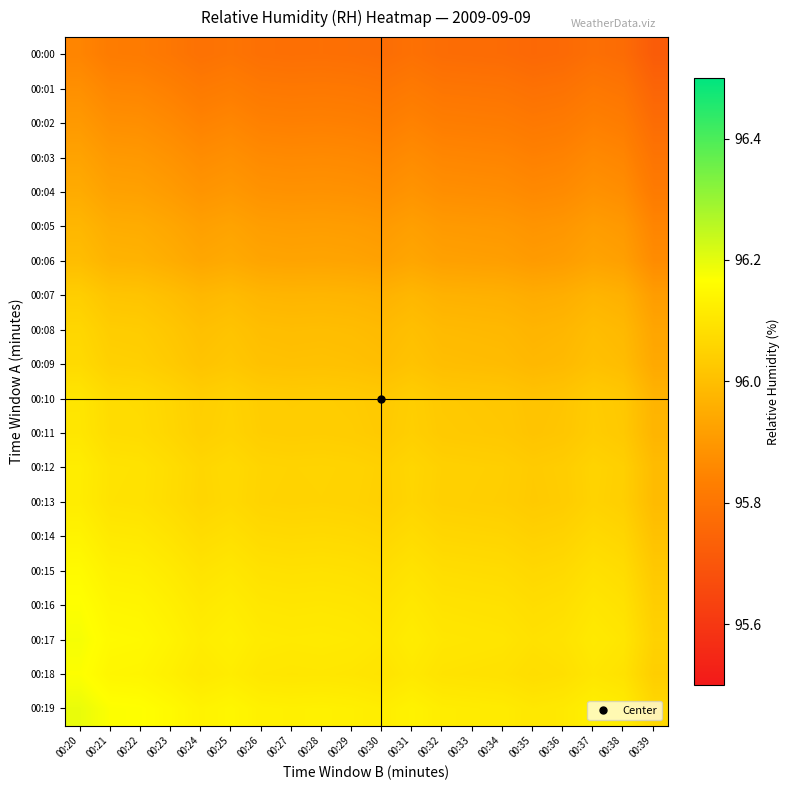

Reading left to right, extract all data points from this chart.

00:00: 00:20=95.8	00:21=95.8	00:22=95.8	00:23=95.8	00:24=95.8	00:25=95.8	00:26=95.8	00:27=95.8	00:28=95.8	00:29=95.8	00:30=95.8	00:31=95.8	00:32=95.8	00:33=95.8	00:34=95.8	00:35=95.8	00:36=95.8	00:37=95.8	00:38=95.8	00:39=95.7
00:01: 00:20=95.9	00:21=95.9	00:22=95.8	00:23=95.8	00:24=95.8	00:25=95.8	00:26=95.8	00:27=95.8	00:28=95.8	00:29=95.8	00:30=95.8	00:31=95.8	00:32=95.8	00:33=95.8	00:34=95.8	00:35=95.8	00:36=95.8	00:37=95.8	00:38=95.8	00:39=95.7
00:02: 00:20=95.9	00:21=95.9	00:22=95.9	00:23=95.9	00:24=95.8	00:25=95.9	00:26=95.8	00:27=95.8	00:28=95.8	00:29=95.8	00:30=95.8	00:31=95.8	00:32=95.8	00:33=95.8	00:34=95.8	00:35=95.8	00:36=95.8	00:37=95.8	00:38=95.8	00:39=95.8
00:03: 00:20=95.9	00:21=95.9	00:22=95.9	00:23=95.9	00:24=95.9	00:25=95.9	00:26=95.9	00:27=95.9	00:28=95.9	00:29=95.9	00:30=95.9	00:31=95.9	00:32=95.9	00:33=95.9	00:34=95.8	00:35=95.8	00:36=95.8	00:37=95.9	00:38=95.9	00:39=95.8
00:04: 00:20=95.9	00:21=95.9	00:22=95.9	00:23=95.9	00:24=95.9	00:25=95.9	00:26=95.9	00:27=95.9	00:28=95.9	00:29=95.9	00:30=95.9	00:31=95.9	00:32=95.9	00:33=95.9	00:34=95.9	00:35=95.9	00:36=95.9	00:37=95.9	00:38=95.9	00:39=95.8
00:05: 00:20=96.0	00:21=96.0	00:22=96.0	00:23=95.9	00:24=95.9	00:25=95.9	00:26=95.9	00:27=95.9	00:28=95.9	00:29=95.9	00:30=95.9	00:31=95.9	00:32=95.9	00:33=95.9	00:34=95.9	00:35=95.9	00:36=95.9	00:37=95.9	00:38=95.9	00:39=95.8
00:06: 00:20=96.0	00:21=96.0	00:22=96.0	00:23=96.0	00:24=95.9	00:25=95.9	00:26=95.9	00:27=95.9	00:28=95.9	00:29=95.9	00:30=95.9	00:31=95.9	00:32=95.9	00:33=95.9	00:34=95.9	00:35=95.9	00:36=95.9	00:37=95.9	00:38=95.9	00:39=95.9
00:07: 00:20=96.0	00:21=96.0	00:22=96.0	00:23=96.0	00:24=96.0	00:25=96.0	00:26=96.0	00:27=96.0	00:28=96.0	00:29=96.0	00:30=96.0	00:31=96.0	00:32=96.0	00:33=96.0	00:34=96.0	00:35=96.0	00:36=96.0	00:37=96.0	00:38=96.0	00:39=95.9
00:08: 00:20=96.1	00:21=96.0	00:22=96.0	00:23=96.0	00:24=96.0	00:25=96.0	00:26=96.0	00:27=96.0	00:28=96.0	00:29=96.0	00:30=96.0	00:31=96.0	00:32=96.0	00:33=96.0	00:34=96.0	00:35=96.0	00:36=96.0	00:37=96.0	00:38=96.0	00:39=95.9
00:09: 00:20=96.1	00:21=96.0	00:22=96.0	00:23=96.0	00:24=96.0	00:25=96.0	00:26=96.0	00:27=96.0	00:28=96.0	00:29=96.0	00:30=96.0	00:31=96.0	00:32=96.0	00:33=96.0	00:34=96.0	00:35=96.0	00:36=96.0	00:37=96.0	00:38=96.0	00:39=95.9
00:10: 00:20=96.1	00:21=96.1	00:22=96.1	00:23=96.1	00:24=96.0	00:25=96.1	00:26=96.0	00:27=96.0	00:28=96.0	00:29=96.0	00:30=96.0	00:31=96.0	00:32=96.0	00:33=96.0	00:34=96.0	00:35=96.0	00:36=96.0	00:37=96.0	00:38=96.0	00:39=96.0
00:11: 00:20=96.1	00:21=96.1	00:22=96.1	00:23=96.1	00:24=96.0	00:25=96.1	00:26=96.0	00:27=96.0	00:28=96.0	00:29=96.0	00:30=96.0	00:31=96.0	00:32=96.0	00:33=96.0	00:34=96.0	00:35=96.0	00:36=96.0	00:37=96.0	00:38=96.0	00:39=96.0
00:12: 00:20=96.1	00:21=96.1	00:22=96.1	00:23=96.1	00:24=96.1	00:25=96.1	00:26=96.1	00:27=96.1	00:28=96.1	00:29=96.1	00:30=96.0	00:31=96.1	00:32=96.0	00:33=96.0	00:34=96.0	00:35=96.0	00:36=96.0	00:37=96.1	00:38=96.0	00:39=96.0
00:13: 00:20=96.1	00:21=96.1	00:22=96.1	00:23=96.1	00:24=96.1	00:25=96.1	00:26=96.1	00:27=96.1	00:28=96.1	00:29=96.1	00:30=96.0	00:31=96.1	00:32=96.0	00:33=96.0	00:34=96.0	00:35=96.0	00:36=96.0	00:37=96.1	00:38=96.0	00:39=96.0
00:14: 00:20=96.1	00:21=96.1	00:22=96.1	00:23=96.1	00:24=96.1	00:25=96.1	00:26=96.1	00:27=96.1	00:28=96.1	00:29=96.1	00:30=96.1	00:31=96.1	00:32=96.1	00:33=96.1	00:34=96.1	00:35=96.0	00:36=96.1	00:37=96.1	00:38=96.1	00:39=96.0
00:15: 00:20=96.2	00:21=96.1	00:22=96.1	00:23=96.1	00:24=96.1	00:25=96.1	00:26=96.1	00:27=96.1	00:28=96.1	00:29=96.1	00:30=96.1	00:31=96.1	00:32=96.1	00:33=96.1	00:34=96.1	00:35=96.1	00:36=96.1	00:37=96.1	00:38=96.1	00:39=96.0
00:16: 00:20=96.2	00:21=96.1	00:22=96.1	00:23=96.1	00:24=96.1	00:25=96.1	00:26=96.1	00:27=96.1	00:28=96.1	00:29=96.1	00:30=96.1	00:31=96.1	00:32=96.1	00:33=96.1	00:34=96.1	00:35=96.1	00:36=96.1	00:37=96.1	00:38=96.1	00:39=96.0
00:17: 00:20=96.2	00:21=96.2	00:22=96.2	00:23=96.1	00:24=96.1	00:25=96.1	00:26=96.1	00:27=96.1	00:28=96.1	00:29=96.1	00:30=96.1	00:31=96.1	00:32=96.1	00:33=96.1	00:34=96.1	00:35=96.1	00:36=96.1	00:37=96.1	00:38=96.1	00:39=96.0
00:18: 00:20=96.2	00:21=96.1	00:22=96.1	00:23=96.1	00:24=96.1	00:25=96.1	00:26=96.1	00:27=96.1	00:28=96.1	00:29=96.1	00:30=96.1	00:31=96.1	00:32=96.1	00:33=96.1	00:34=96.1	00:35=96.1	00:36=96.1	00:37=96.1	00:38=96.1	00:39=96.0
00:19: 00:20=96.2	00:21=96.2	00:22=96.2	00:23=96.2	00:24=96.1	00:25=96.1	00:26=96.1	00:27=96.1	00:28=96.1	00:29=96.1	00:30=96.1	00:31=96.1	00:32=96.1	00:33=96.1	00:34=96.1	00:35=96.1	00:36=96.1	00:37=96.1	00:38=96.1	00:39=96.1